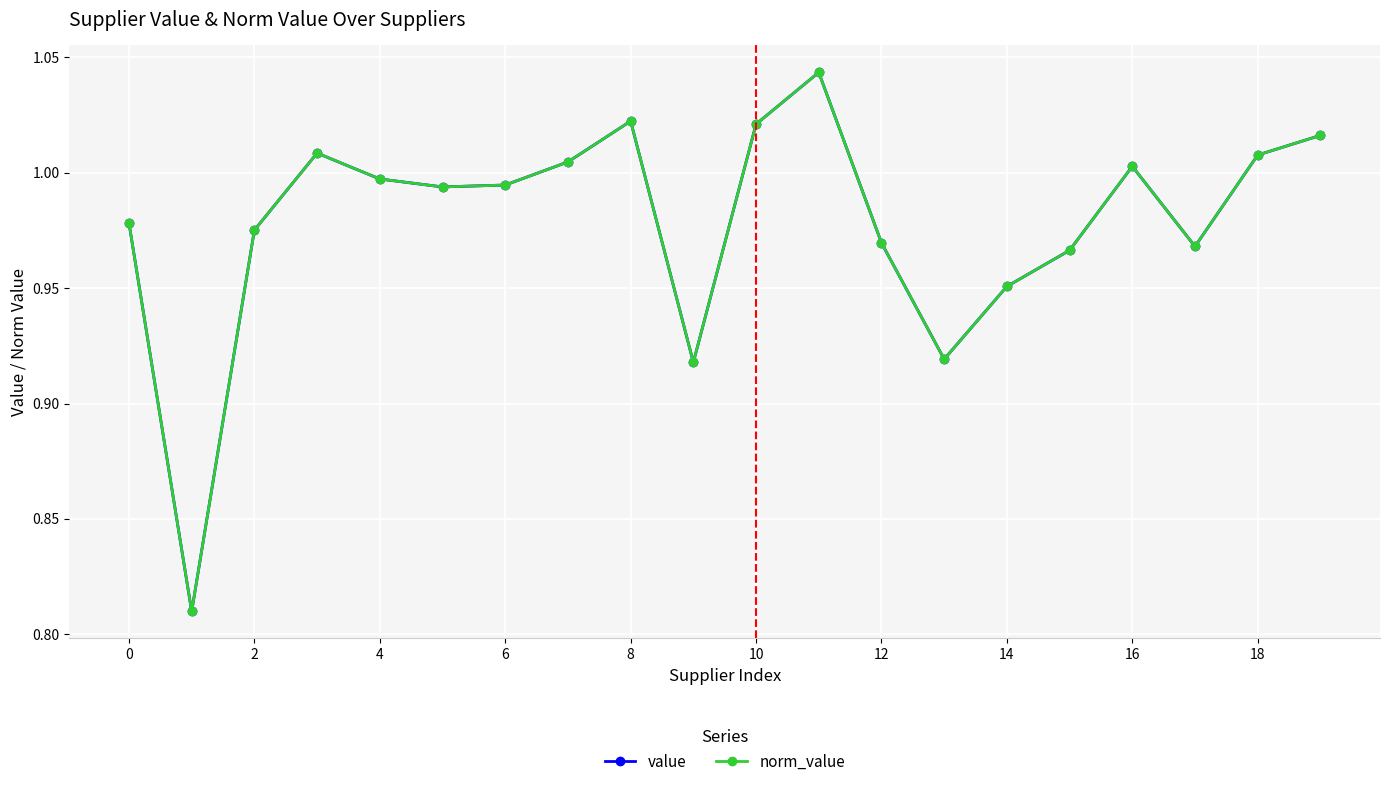

What is the greatest value displayed?

1.0